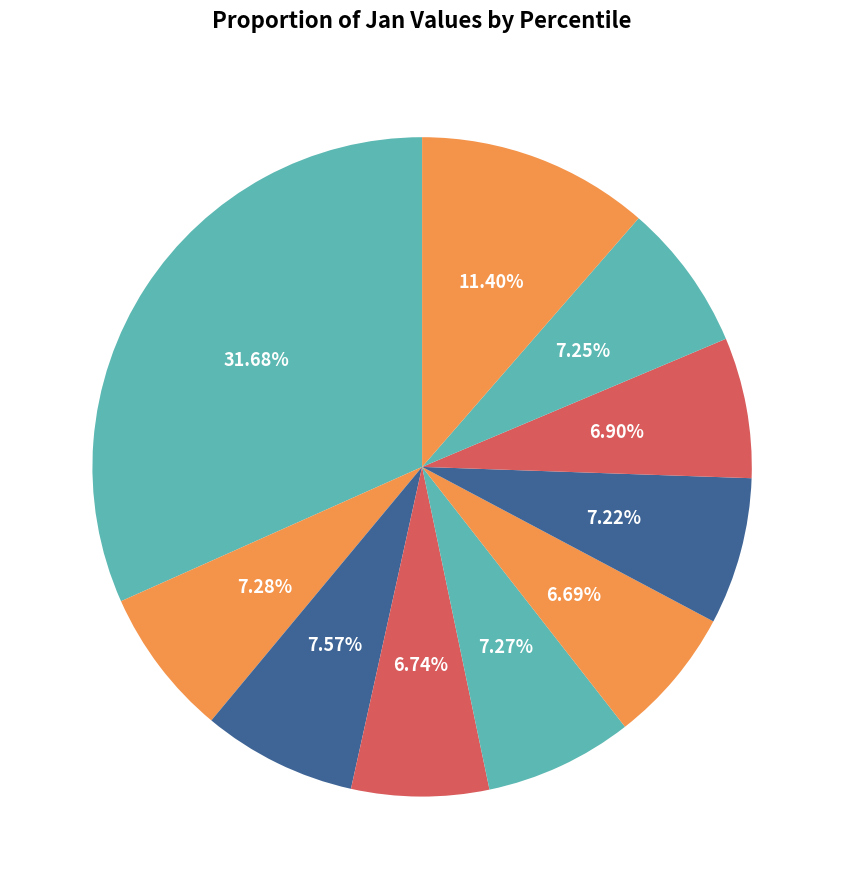

The pct15 slice represents 7% of the pie. True or false?

True